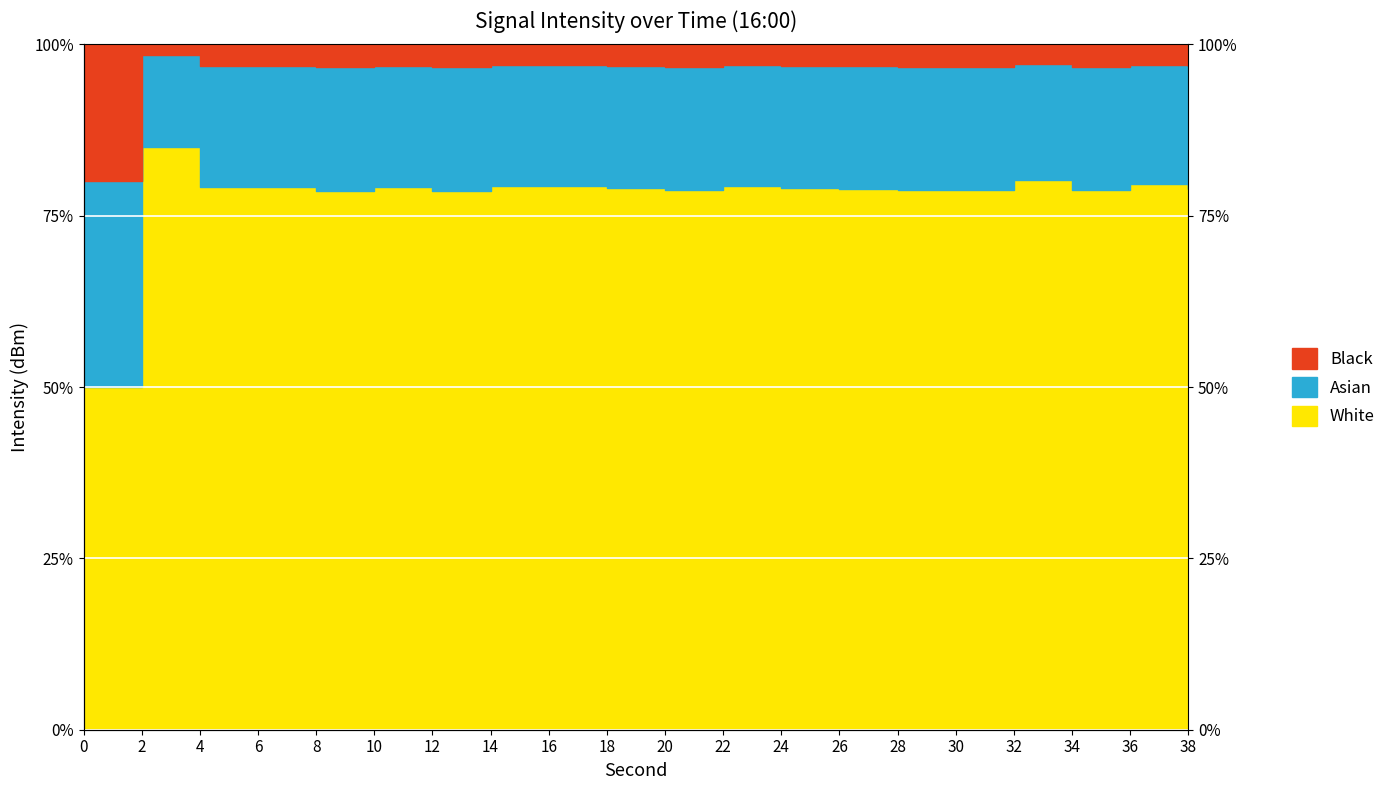

Is it true that the value at 38 is 78.9?

True